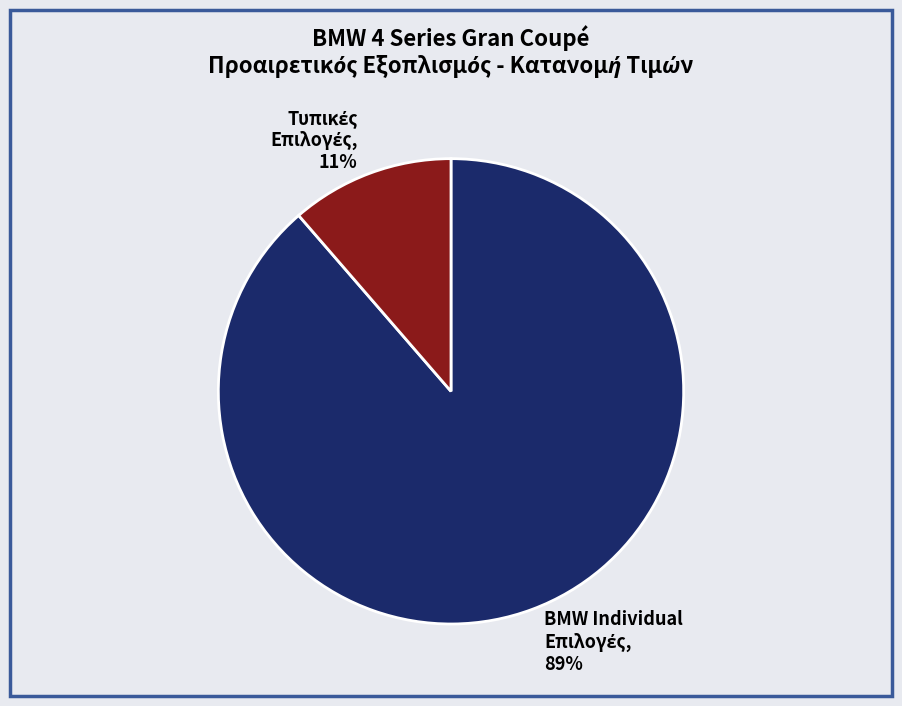

Is there a majority slice in this chart?

Yes